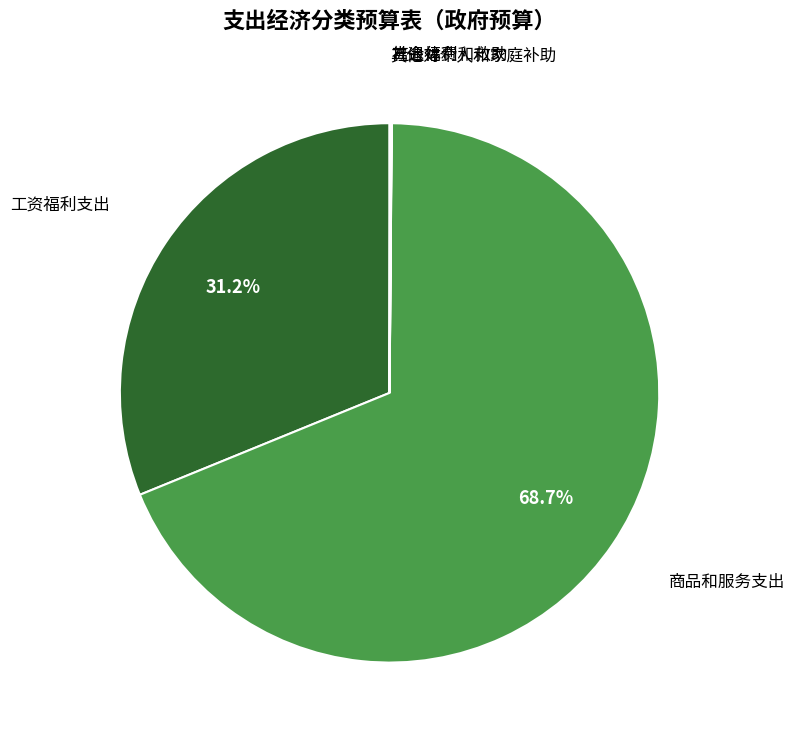

Which slice is the largest?

商品和服务支出